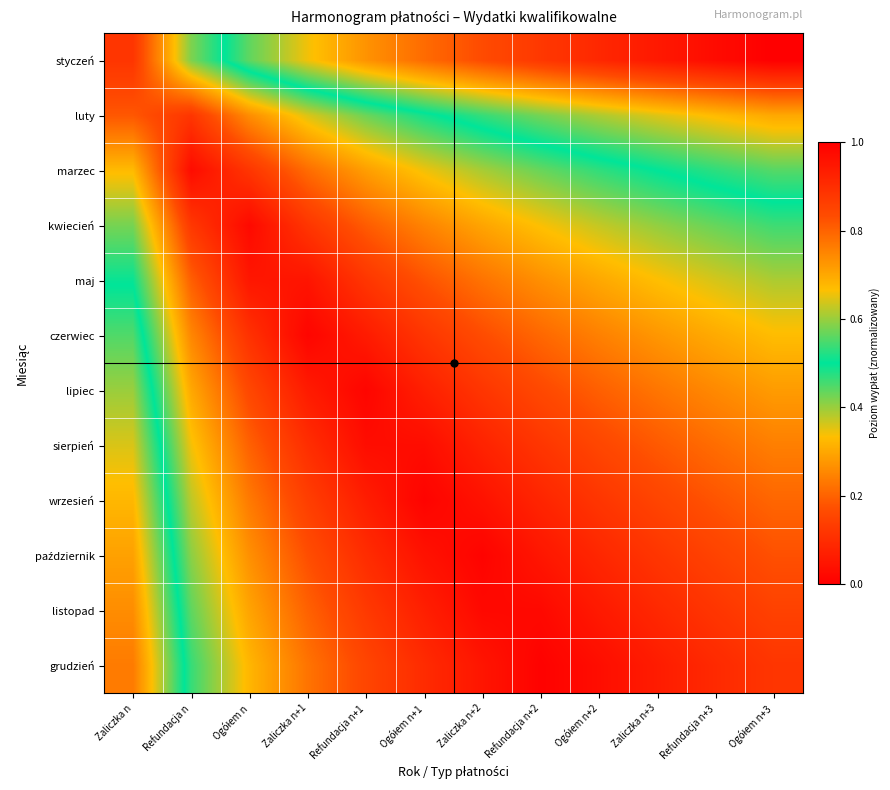

Which category has the highest value across all series?

Ogółem n+3